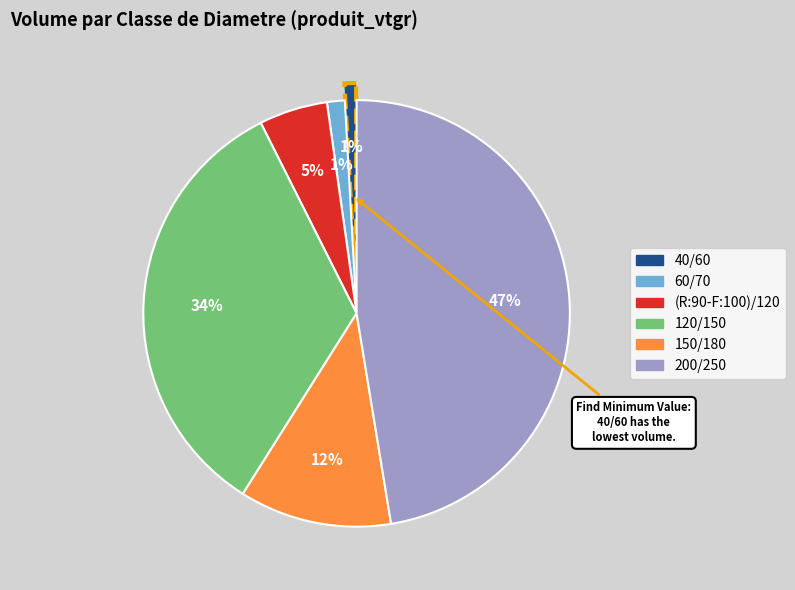

Is it true that 200/250 is 32% of the pie?

False